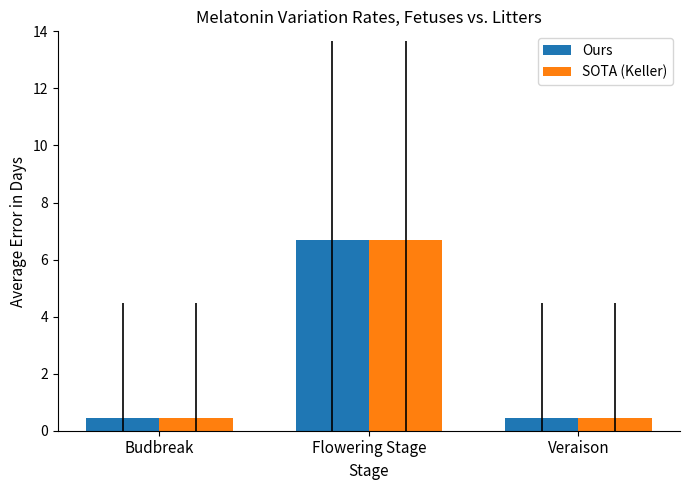

Reading left to right, what are all the values shown in this chart?

Ours: Budbreak=0.5	Flowering Stage=6.7	Veraison=0.5
SOTA (Keller): Budbreak=0.5	Flowering Stage=6.7	Veraison=0.5